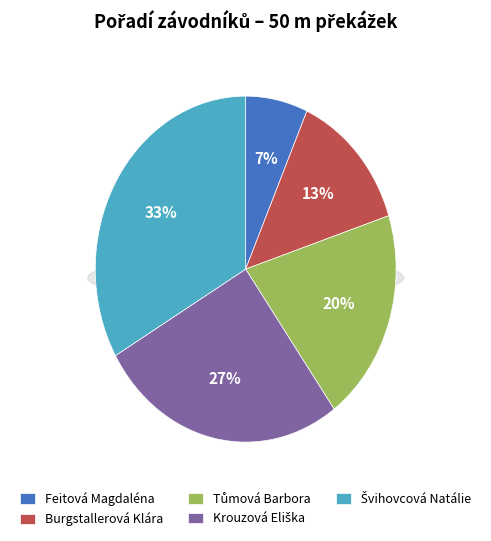

To the nearest percent, what is the combined percentage of Burgstallerová Klára and Krouzová Eliška?

40%